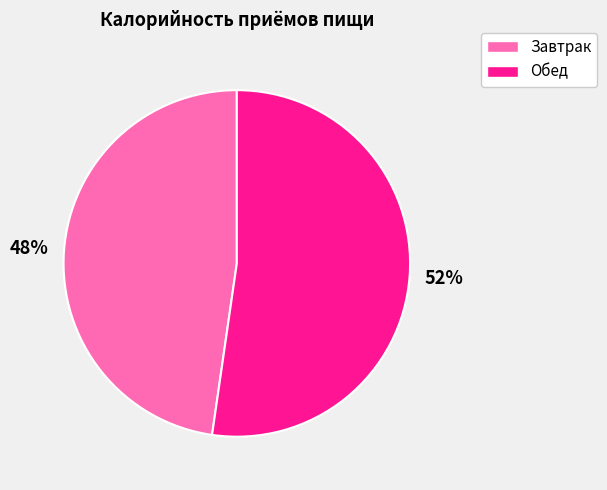

Count the number of slices in the pie.

2